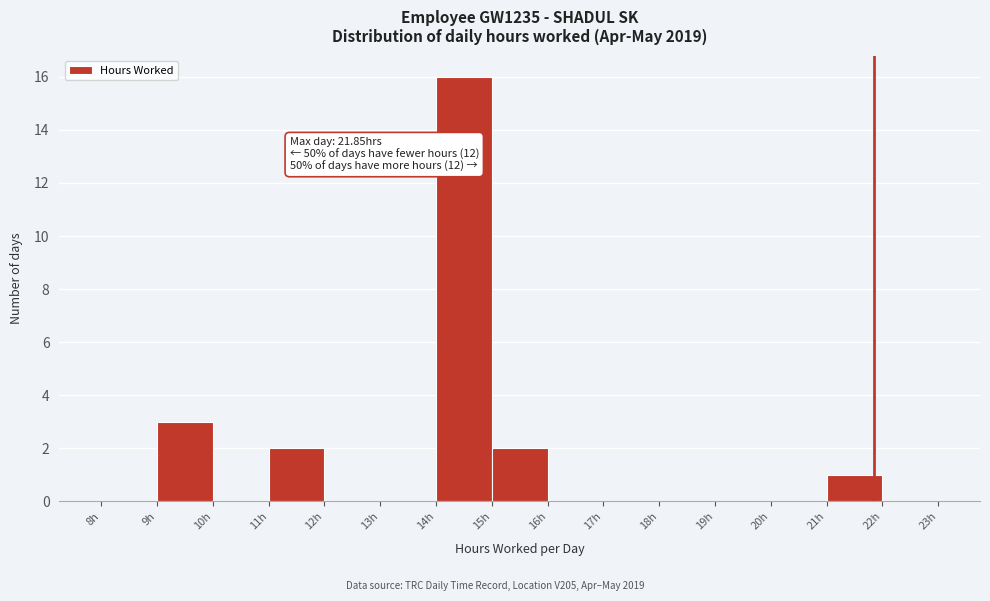

Which range on the x-axis has the tallest bar?

14 to 15